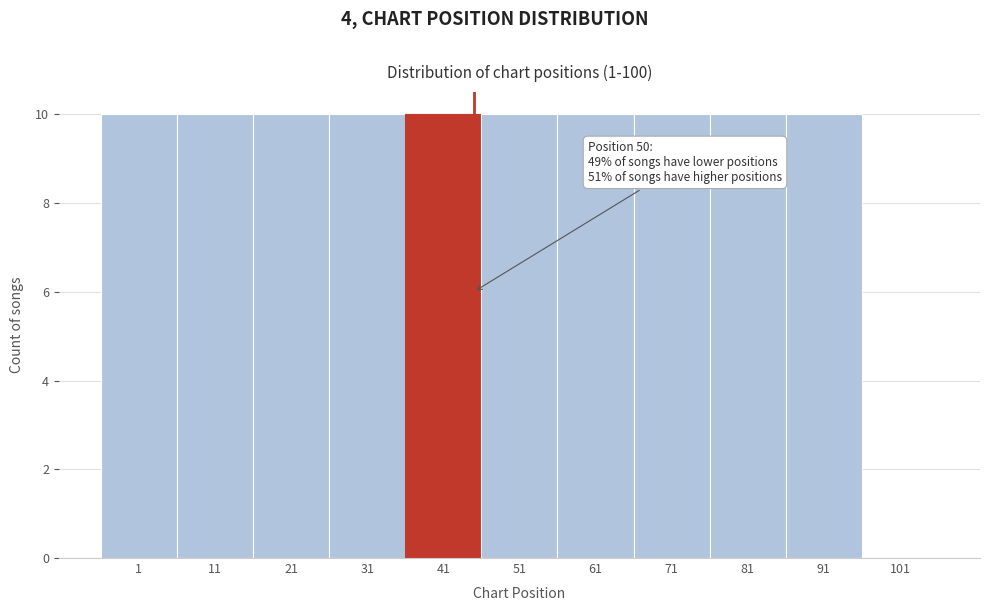

Reading left to right, extract all data points from this chart.

1=10	11=10	21=10	31=10	41=10	51=10	61=10	71=10	81=10	91=10	101=0